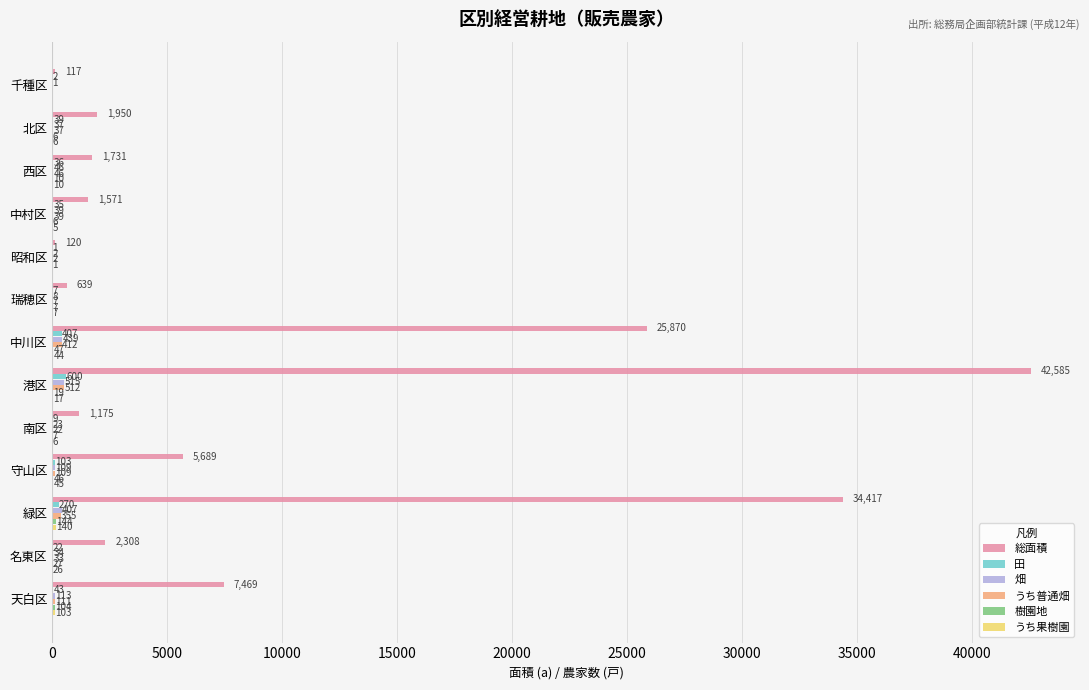

What is the maximum value for 田?

600